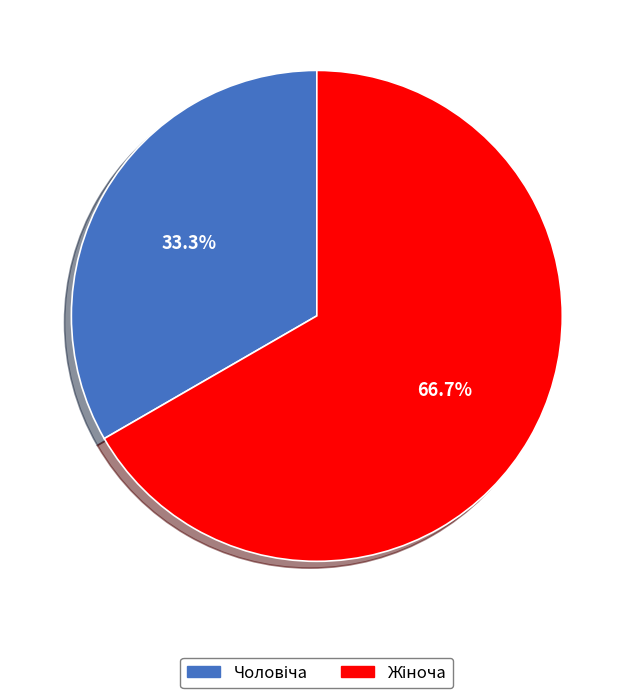

Which has a higher value, Чоловіча or Жіноча?

Жіноча